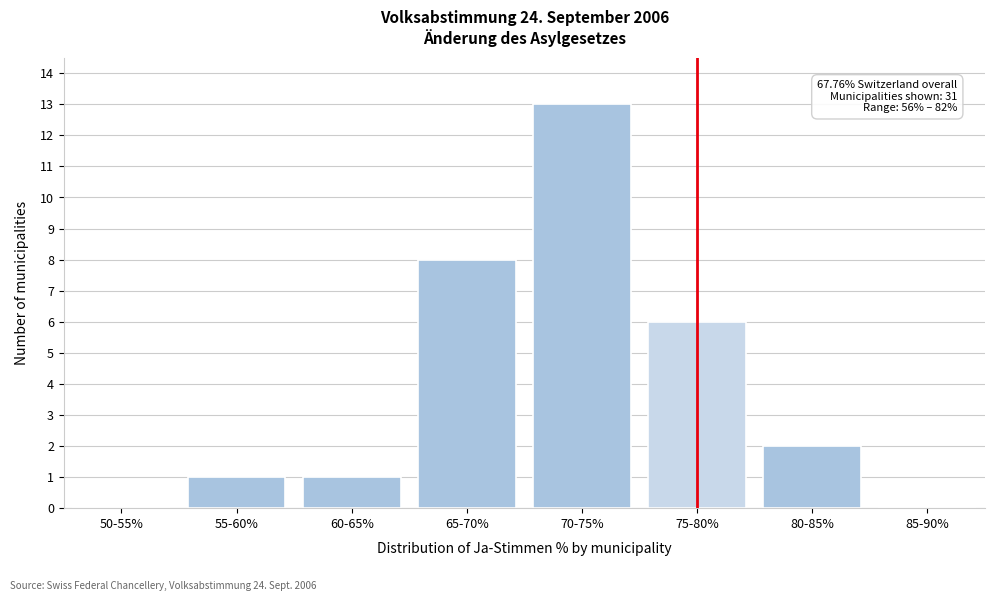

Reading left to right, list all the values displayed in this chart.

50-55%=0	55-60%=1	60-65%=1	65-70%=8	70-75%=13	75-80%=6	80-85%=2	85-90%=0